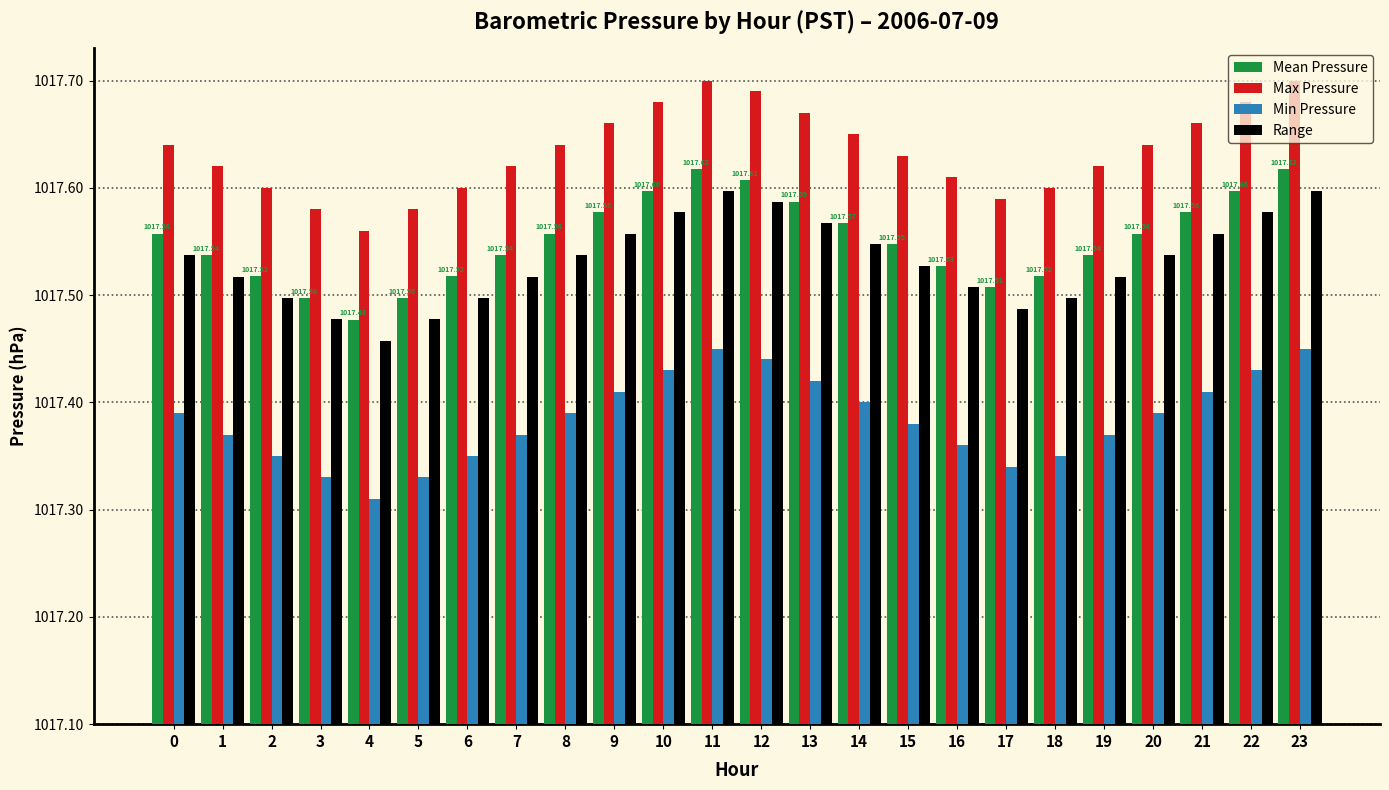

Which label corresponds to the smallest value in the chart?

4